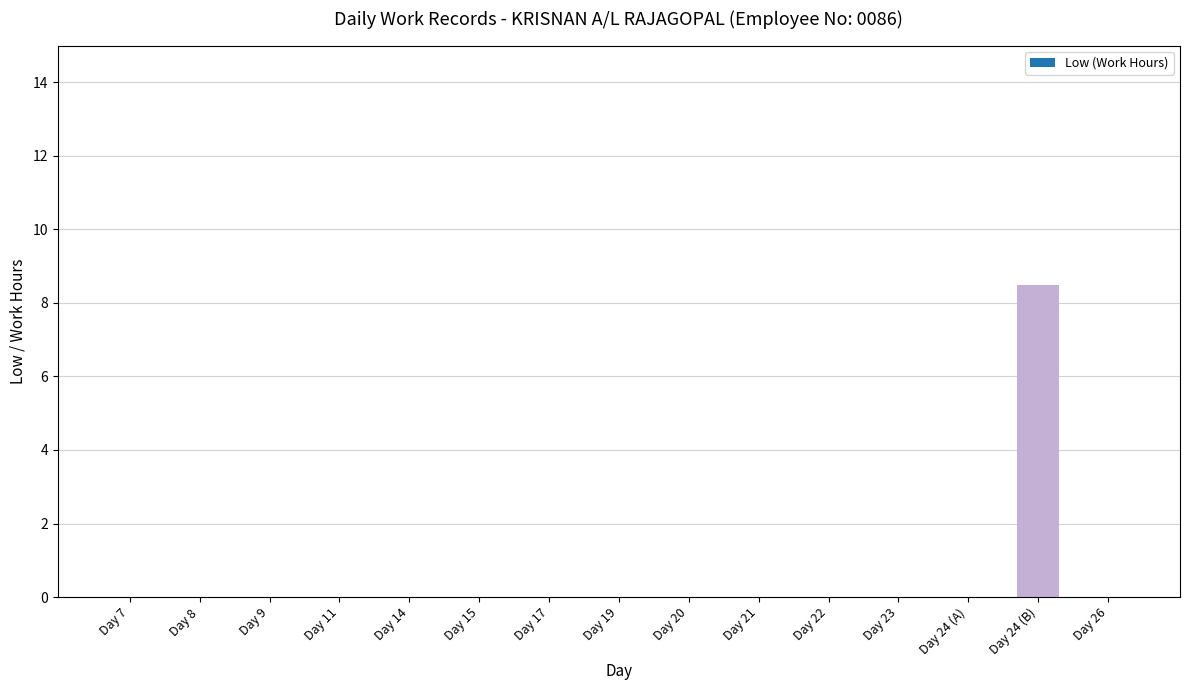

What is the sum of the values at Day 20 and Day 24 (B)?

8.5